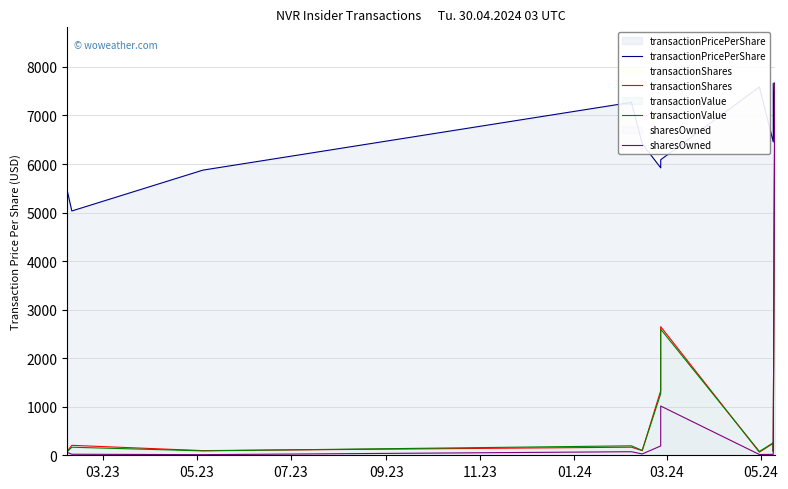

How many values in the transactionShares series are below 166?

5